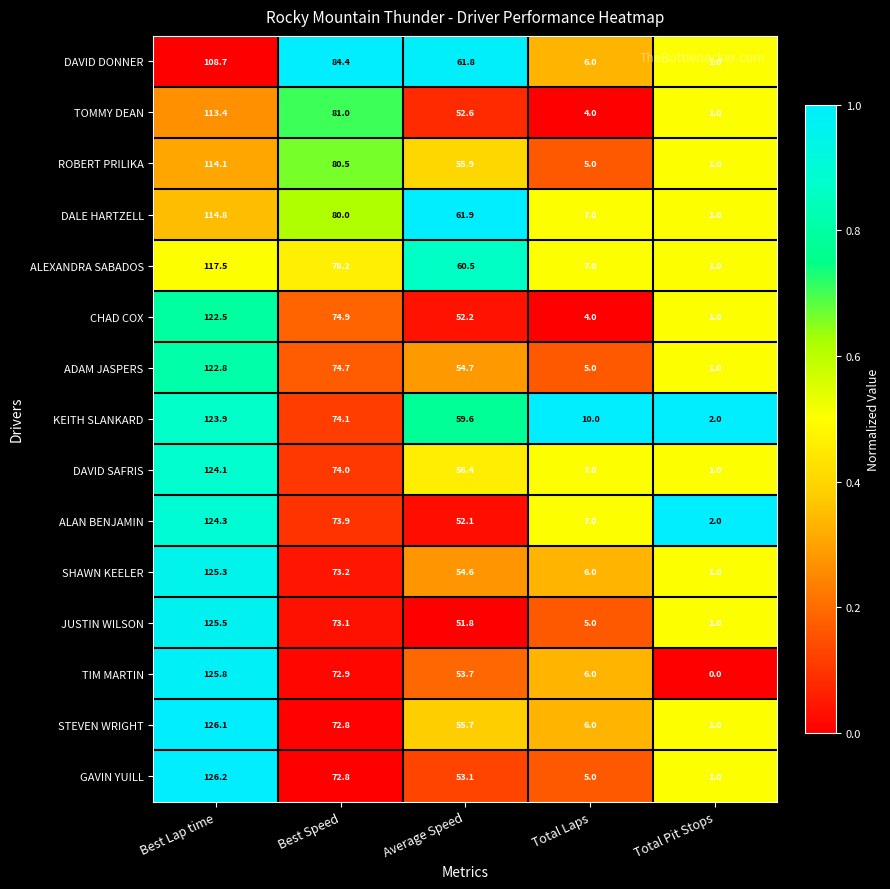

What is the spread (max minus min) of values at Best Speed?

11.6